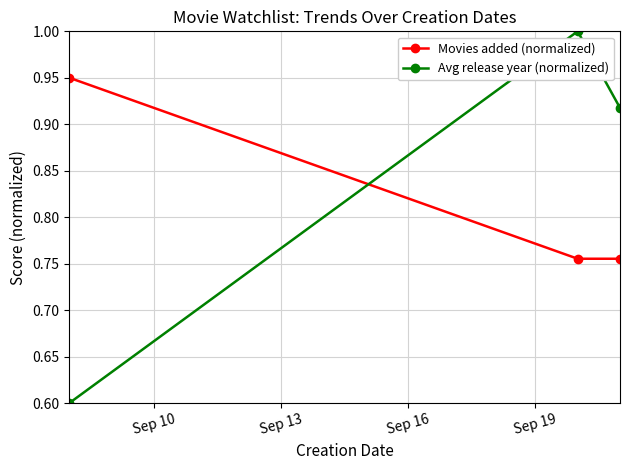

How many data points does each series have?

3